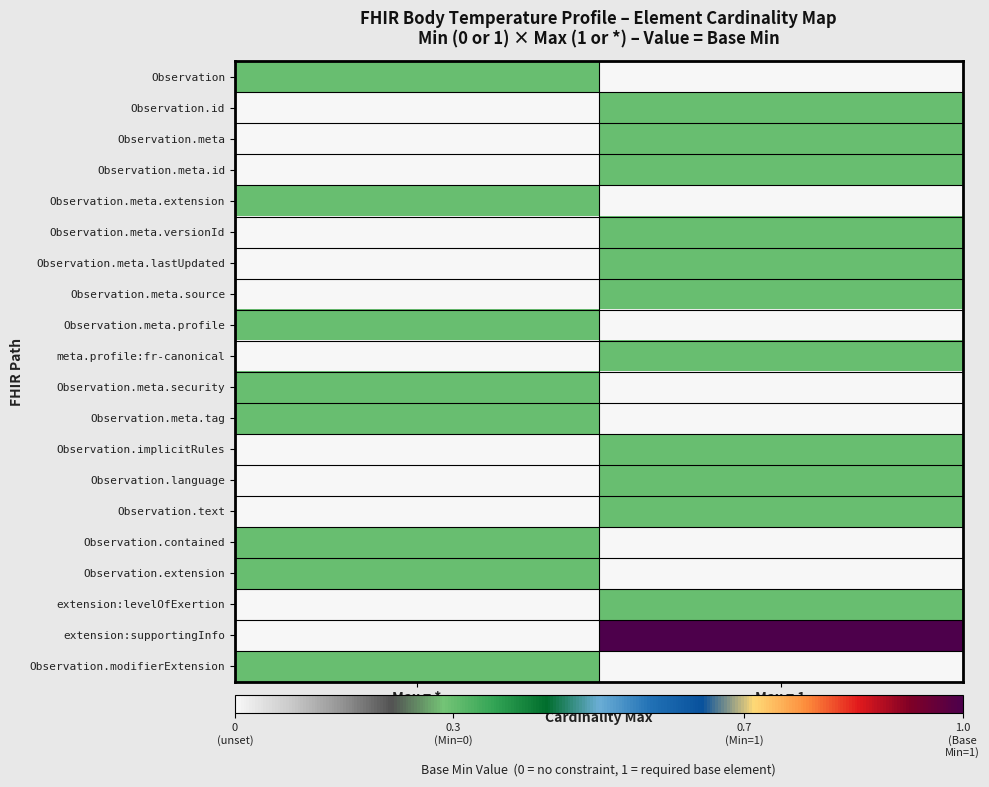

Reading right to left, extract all data points from this chart.

Observation: Max = 1=0.0	Max = *=0.3
Observation.id: Max = 1=0.3	Max = *=0.0
Observation.meta: Max = 1=0.3	Max = *=0.0
Observation.meta.id: Max = 1=0.3	Max = *=0.0
Observation.meta.extension: Max = 1=0.0	Max = *=0.3
Observation.meta.versionId: Max = 1=0.3	Max = *=0.0
Observation.meta.lastUpdated: Max = 1=0.3	Max = *=0.0
Observation.meta.source: Max = 1=0.3	Max = *=0.0
Observation.meta.profile: Max = 1=0.0	Max = *=0.3
meta.profile:fr-canonical: Max = 1=0.3	Max = *=0.0
Observation.meta.security: Max = 1=0.0	Max = *=0.3
Observation.meta.tag: Max = 1=0.0	Max = *=0.3
Observation.implicitRules: Max = 1=0.3	Max = *=0.0
Observation.language: Max = 1=0.3	Max = *=0.0
Observation.text: Max = 1=0.3	Max = *=0.0
Observation.contained: Max = 1=0.0	Max = *=0.3
Observation.extension: Max = 1=0.0	Max = *=0.3
extension:levelOfExertion: Max = 1=0.3	Max = *=0.0
extension:supportingInfo: Max = 1=1.0	Max = *=0.0
Observation.modifierExtension: Max = 1=0.0	Max = *=0.3